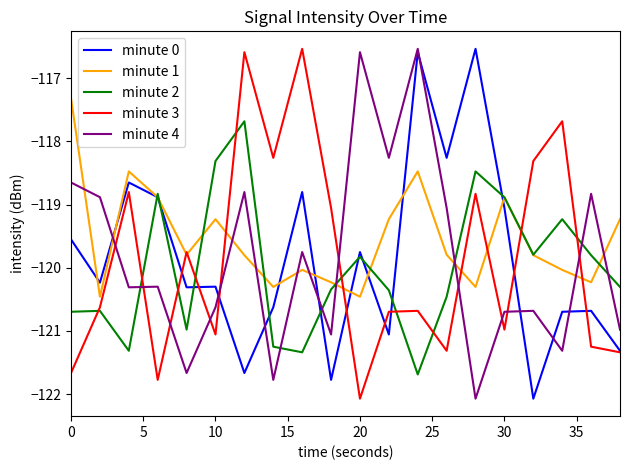

What is the average value of the minute 2 series?

-120.0